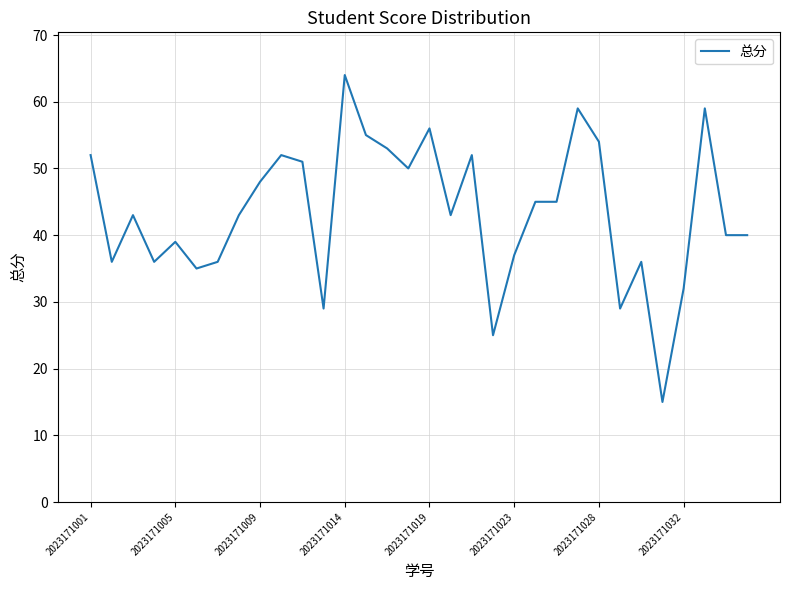

What is the greatest value displayed?

64